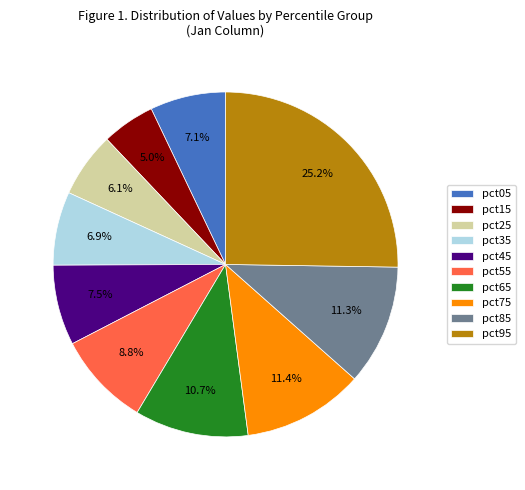

Count the number of slices in the pie.

10